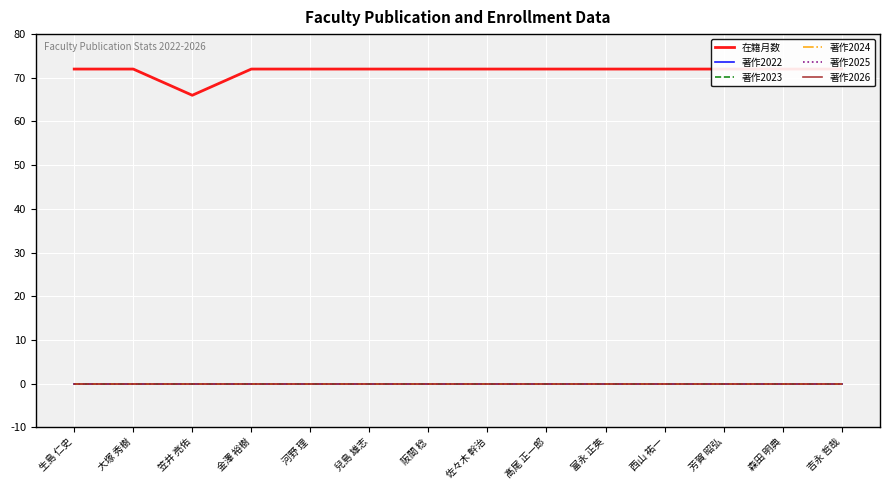

Reading left to right, transcribe all the data shown in this chart.

在籍月数: 生島 仁史=72	大塚 秀樹=72	笠井 亮佑=66	金澤 裕樹=72	河野 理=72	兒島 雄志=72	阪間 稔=72	佐々木 幹治=72	髙尾 正一郎=72	富永 正英=72	西山 祐一=72	芳賀 昭弘=72	森田 明典=72	吉永 哲哉=72
著作2022: 生島 仁史=0	大塚 秀樹=0	笠井 亮佑=0	金澤 裕樹=0	河野 理=0	兒島 雄志=0	阪間 稔=0	佐々木 幹治=0	髙尾 正一郎=0	富永 正英=0	西山 祐一=0	芳賀 昭弘=0	森田 明典=0	吉永 哲哉=0
著作2023: 生島 仁史=0	大塚 秀樹=0	笠井 亮佑=0	金澤 裕樹=0	河野 理=0	兒島 雄志=0	阪間 稔=0	佐々木 幹治=0	髙尾 正一郎=0	富永 正英=0	西山 祐一=0	芳賀 昭弘=0	森田 明典=0	吉永 哲哉=0
著作2024: 生島 仁史=0	大塚 秀樹=0	笠井 亮佑=0	金澤 裕樹=0	河野 理=0	兒島 雄志=0	阪間 稔=0	佐々木 幹治=0	髙尾 正一郎=0	富永 正英=0	西山 祐一=0	芳賀 昭弘=0	森田 明典=0	吉永 哲哉=0
著作2025: 生島 仁史=0	大塚 秀樹=0	笠井 亮佑=0	金澤 裕樹=0	河野 理=0	兒島 雄志=0	阪間 稔=0	佐々木 幹治=0	髙尾 正一郎=0	富永 正英=0	西山 祐一=0	芳賀 昭弘=0	森田 明典=0	吉永 哲哉=0
著作2026: 生島 仁史=0	大塚 秀樹=0	笠井 亮佑=0	金澤 裕樹=0	河野 理=0	兒島 雄志=0	阪間 稔=0	佐々木 幹治=0	髙尾 正一郎=0	富永 正英=0	西山 祐一=0	芳賀 昭弘=0	森田 明典=0	吉永 哲哉=0